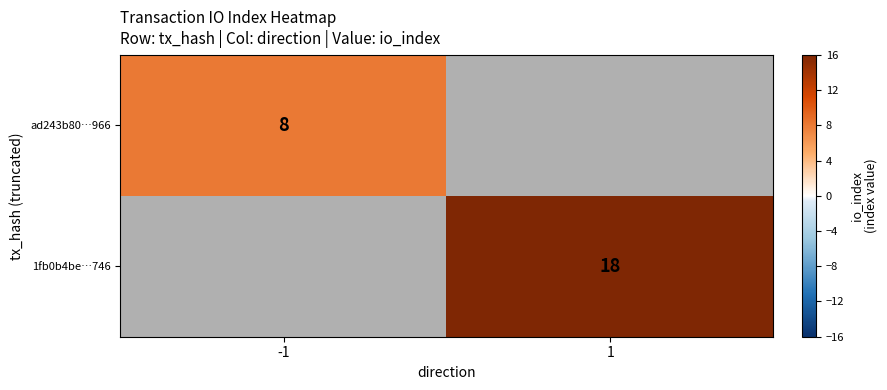

How many categories are shown in the chart?

2